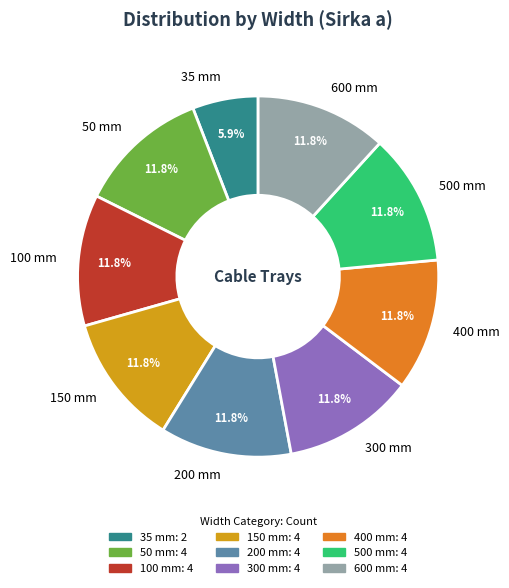

What is the smallest slice in the pie chart?

35 mm